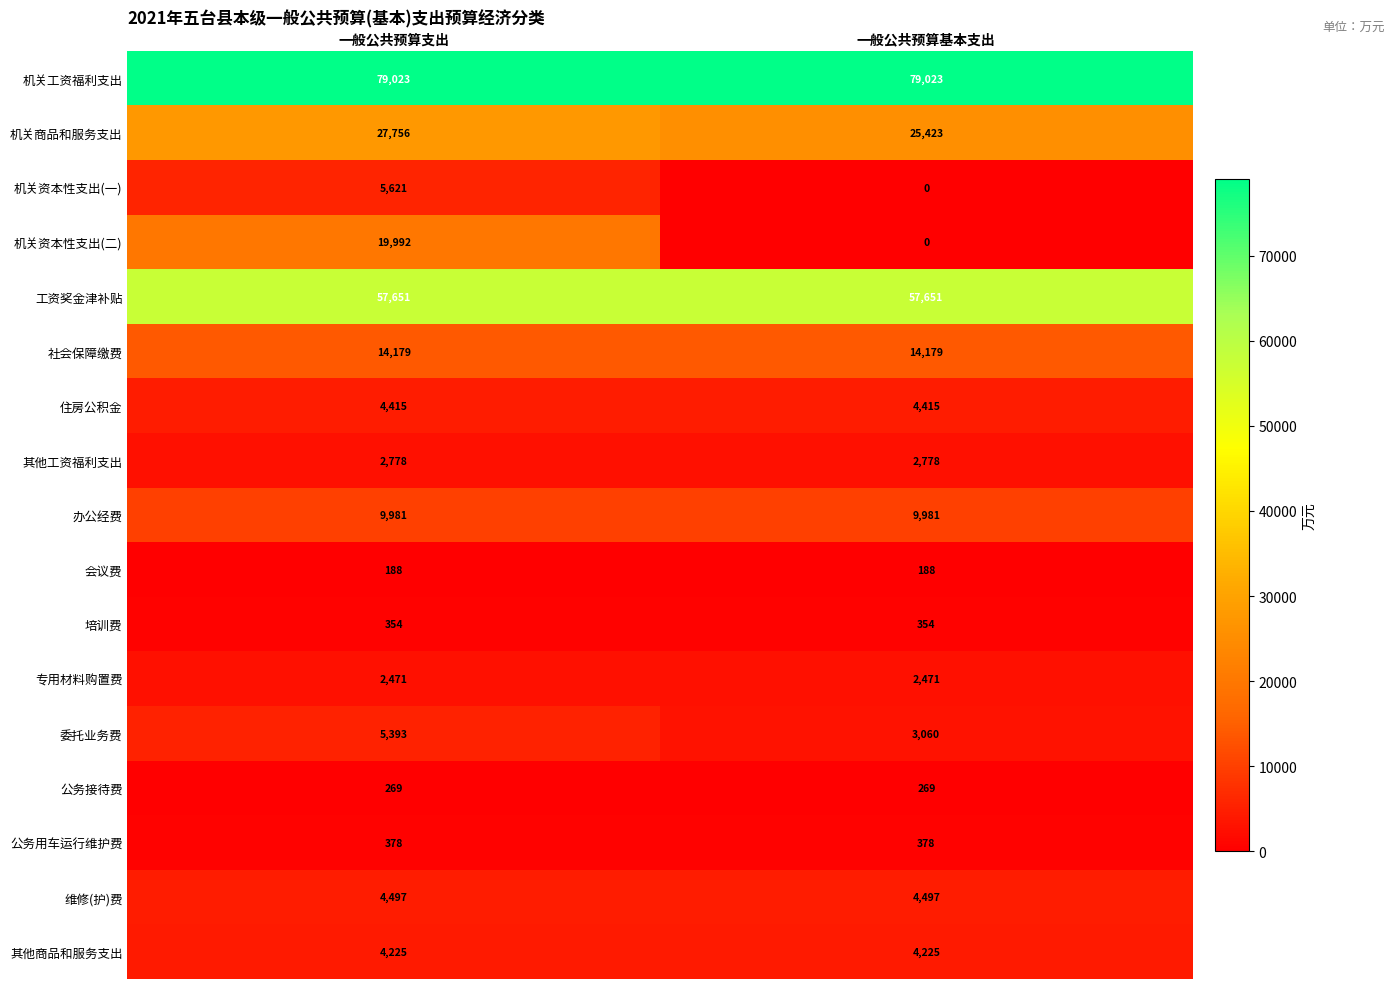

What is the lowest value of the 工资奖金津补贴 series?

57651